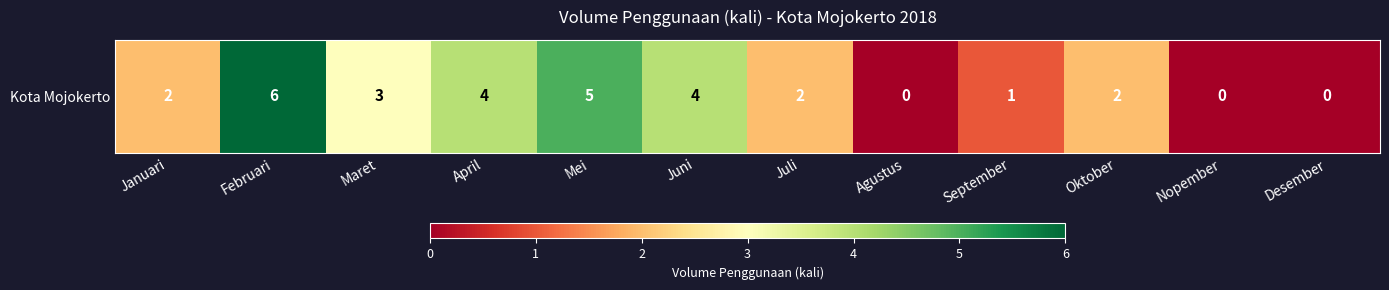

Reading left to right, extract all data points from this chart.

2	6	3	4	5	4	2	0	1	2	0	0